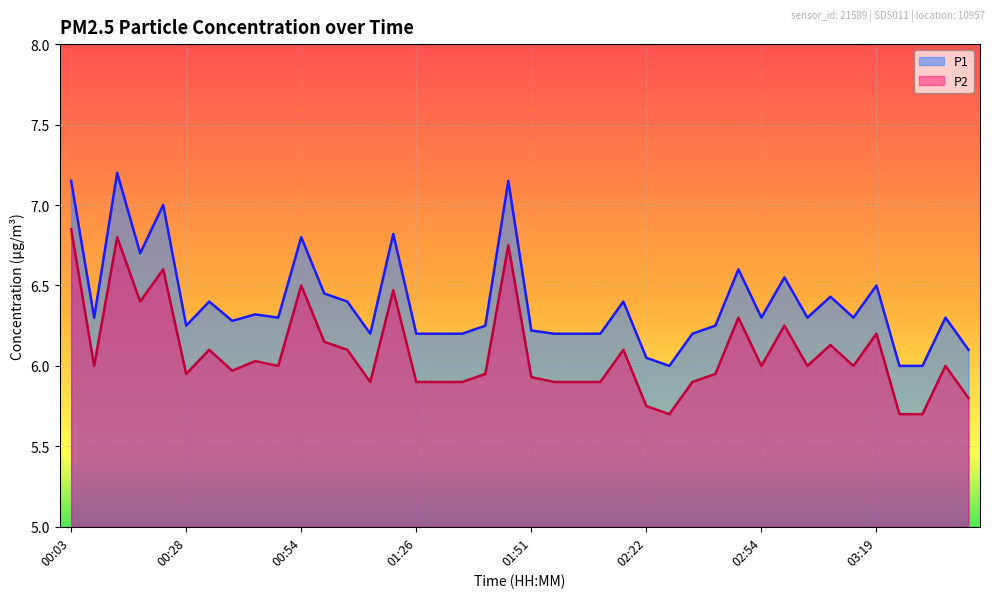

What is the sum of all P1 values?

255.7